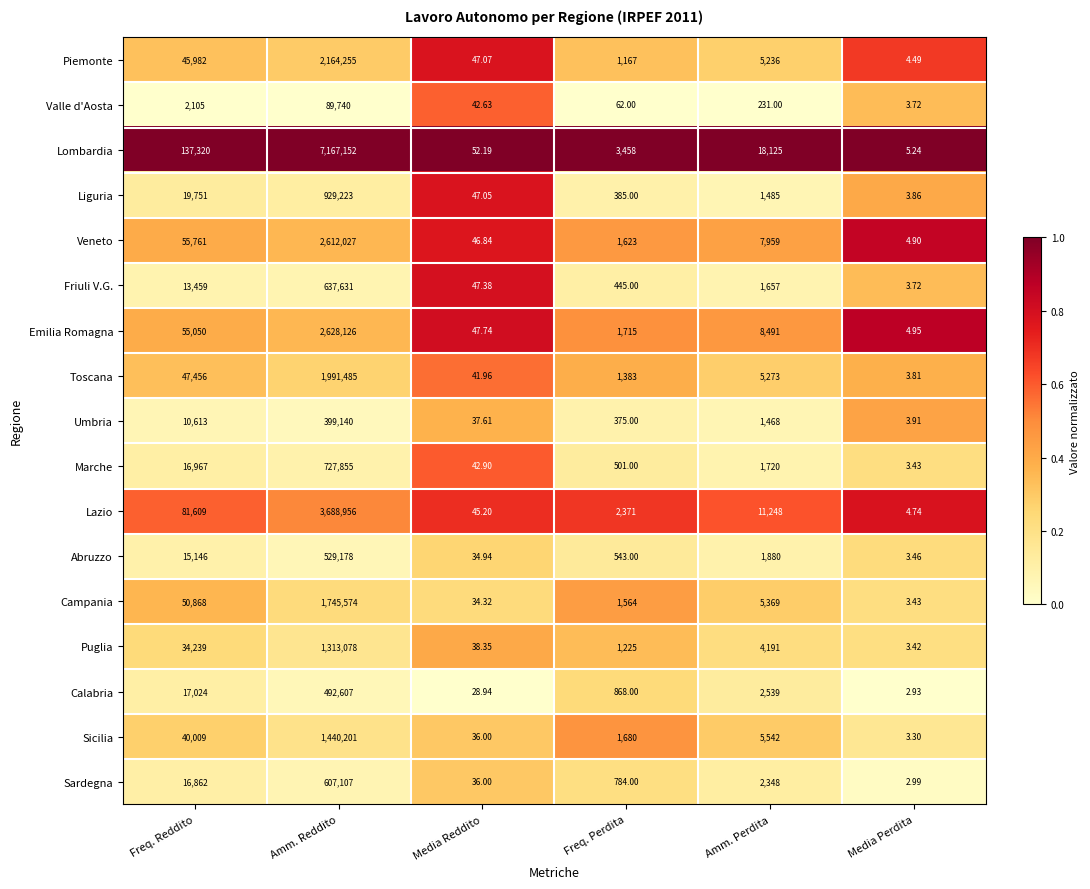

Rank the series by their maximum value, from lowest to highest.

Valle d'Aosta, Umbria, Calabria, Abruzzo, Sardegna, Friuli V.G., Marche, Liguria, Puglia, Sicilia, Campania, Toscana, Piemonte, Veneto, Emilia Romagna, Lazio, Lombardia